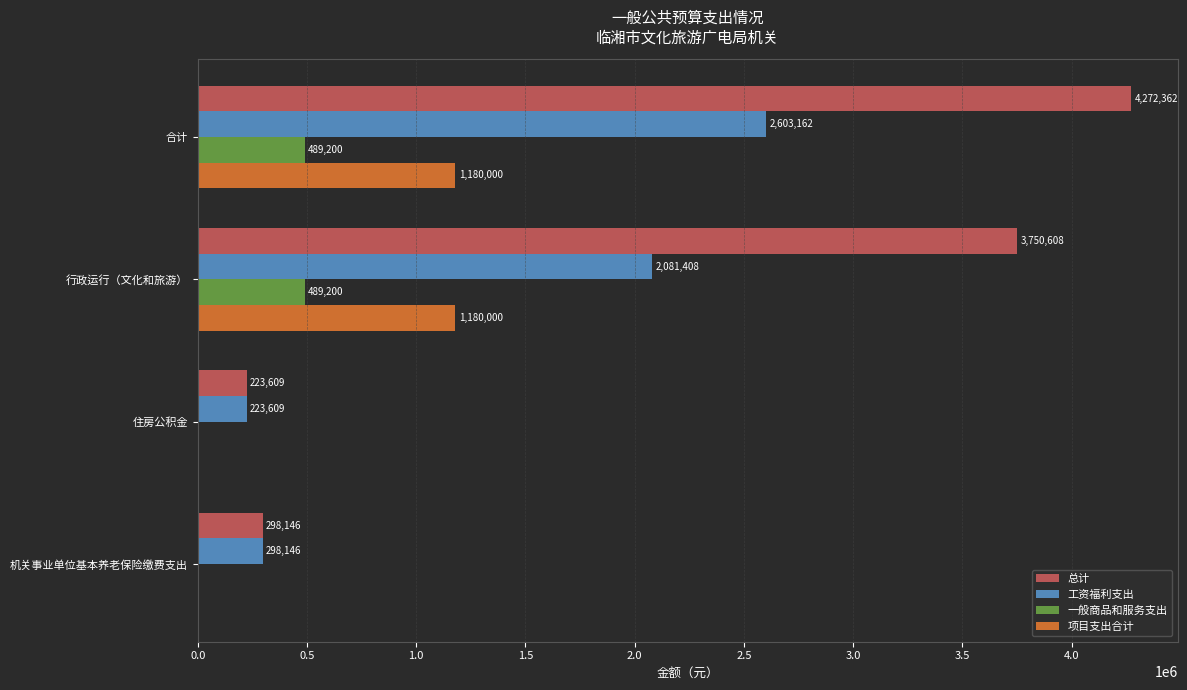

What are all the series names shown in the legend?

总计, 工资福利支出, 一般商品和服务支出, 项目支出合计